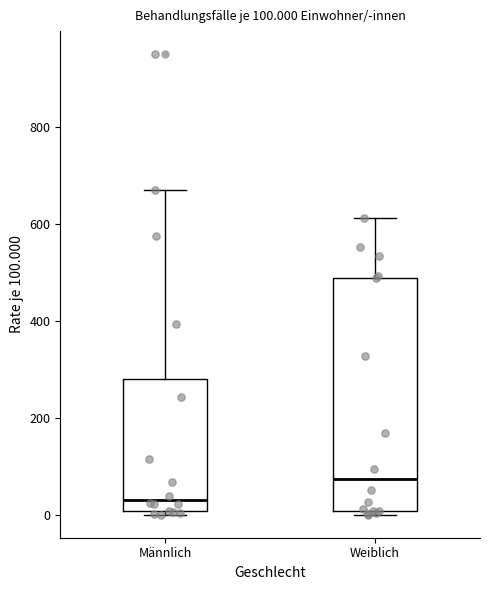

Comparing the boxes themselves (not the whiskers), which one is the tallest?

Weiblich